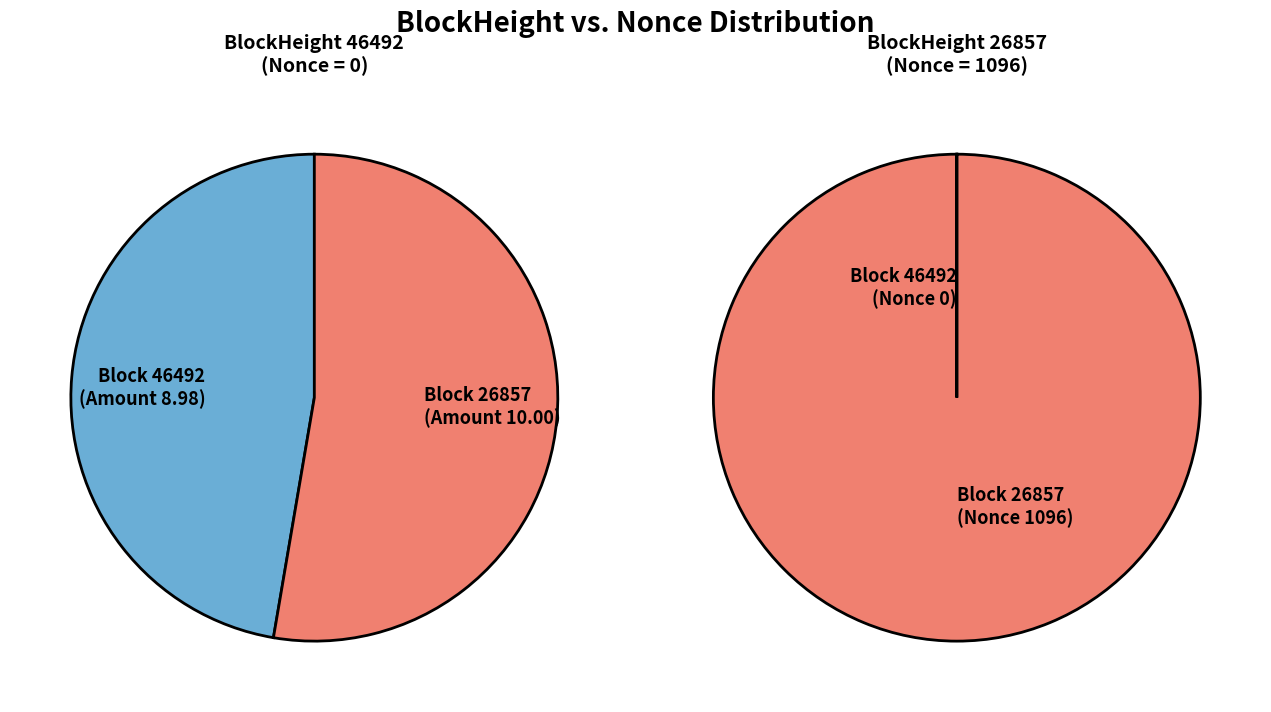

Is it true that 46492 is 1% of the pie?

False